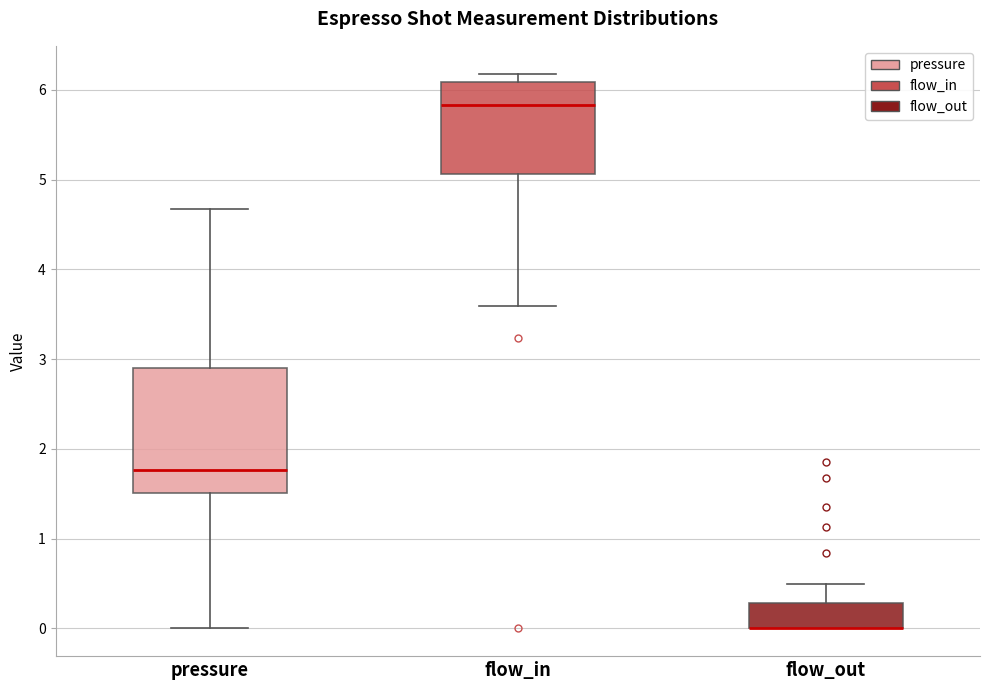

Where is the lower edge of the box for flow_out on the y-axis? The values are not printed on the chart, so give them approximately, as read against the axis.

0.0